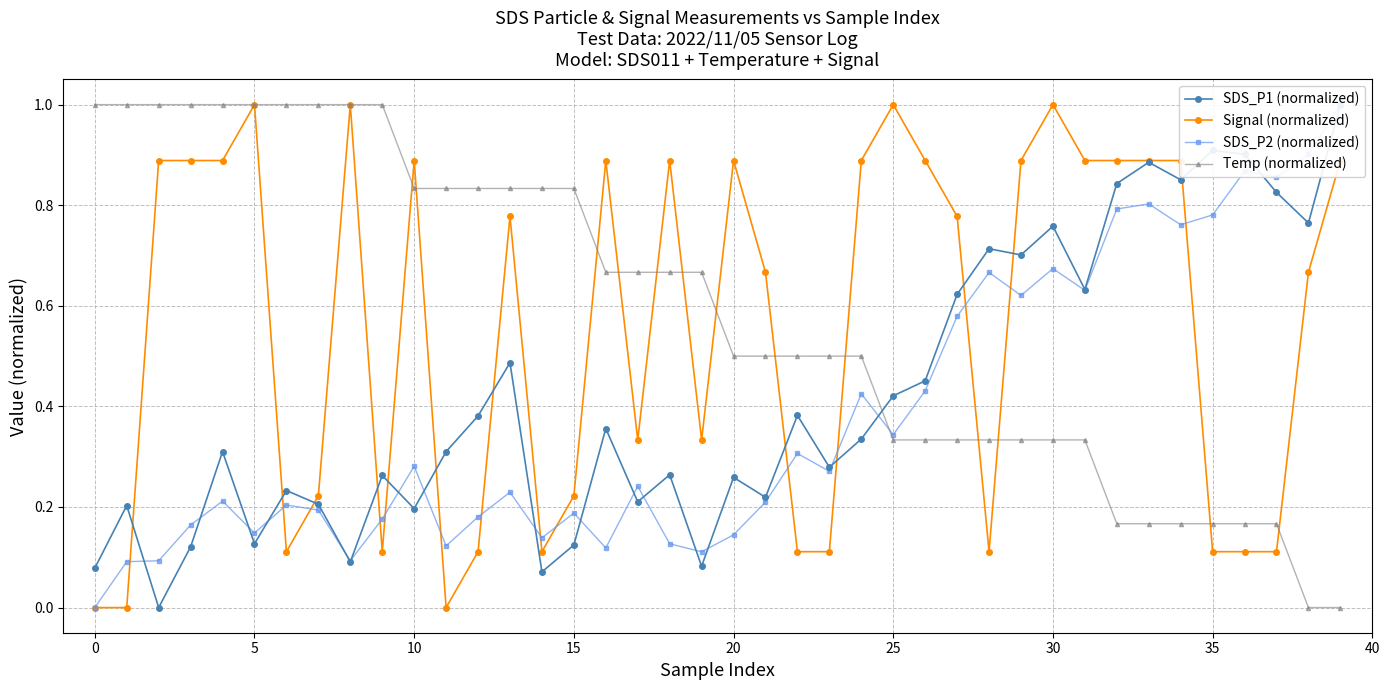

The value of Temp (normalized) at 0 is 1.0. True or false?

True